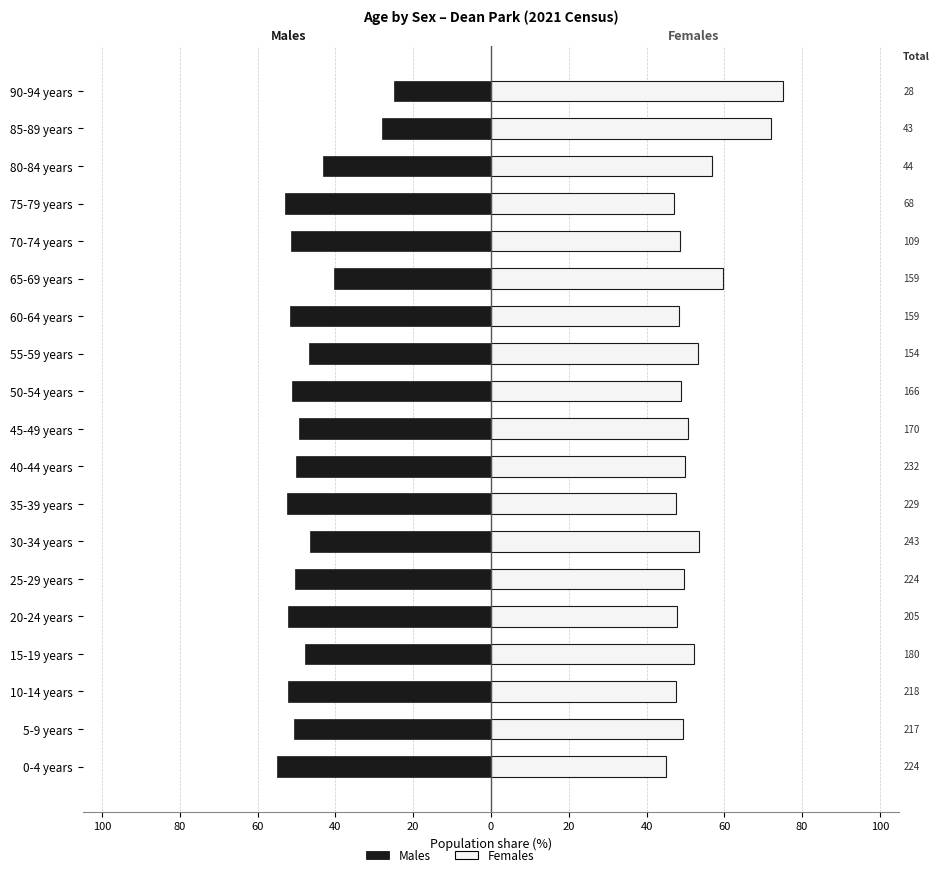

Reading right to left, list all the values displayed in this chart.

Males: -25.0	-27.9	-43.2	-52.9	-51.4	-40.3	-51.6	-46.8	-51.2	-49.4	-50.0	-52.4	-46.5	-50.4	-52.2	-47.8	-52.3	-50.7	-54.9
Females: 75.0	72.1	56.8	47.1	48.6	59.7	48.4	53.2	48.8	50.6	50.0	47.6	53.5	49.6	47.8	52.2	47.7	49.3	45.1